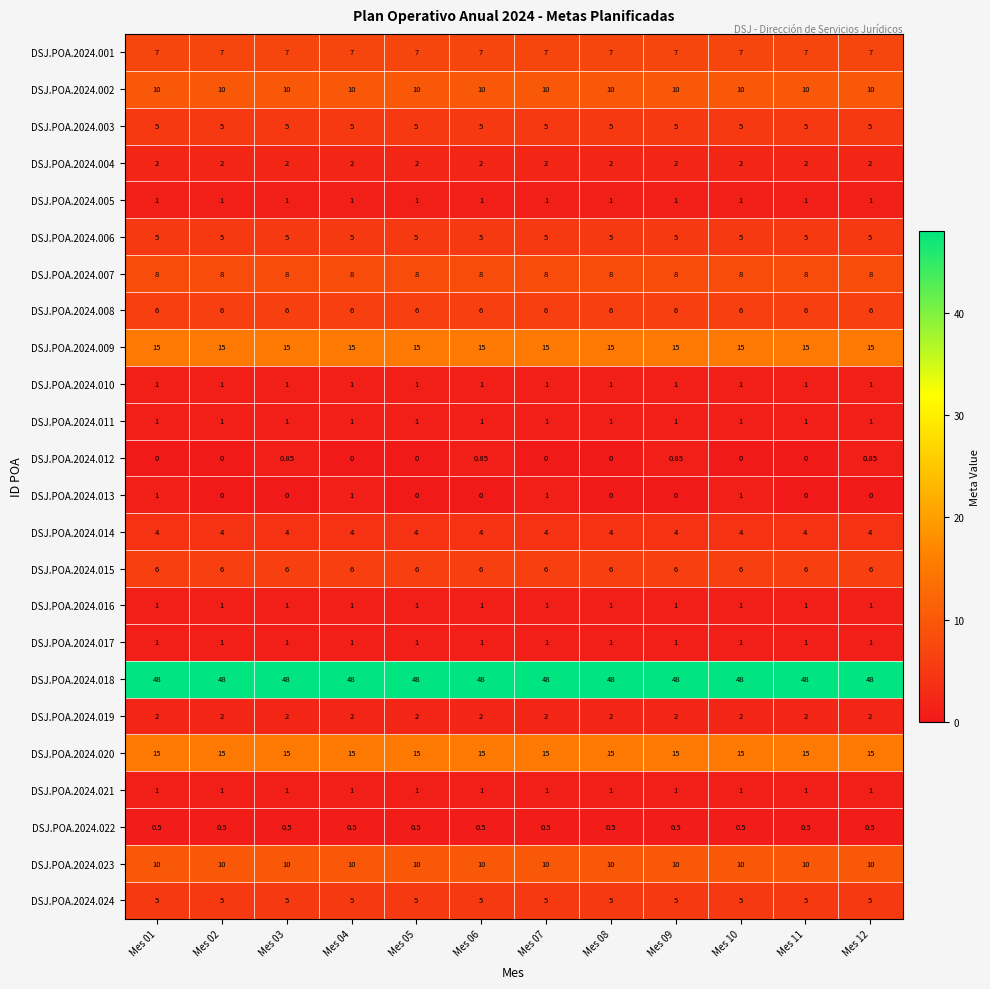

What is the difference between the highest and lowest values at Mes 03?

48.0